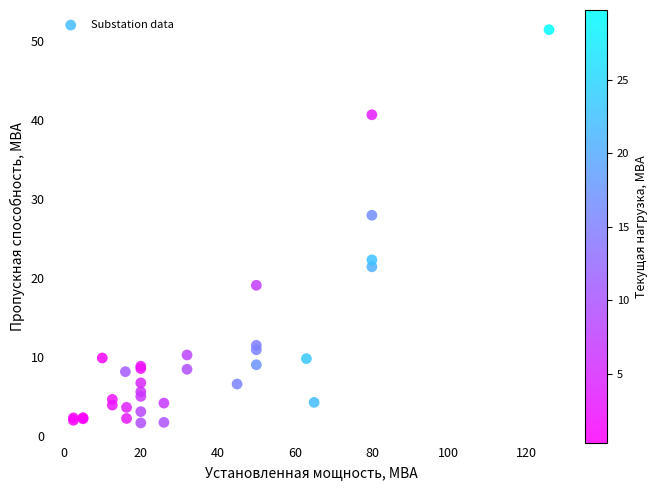

What Y value in the scatter plot is closest to 26?

27.9